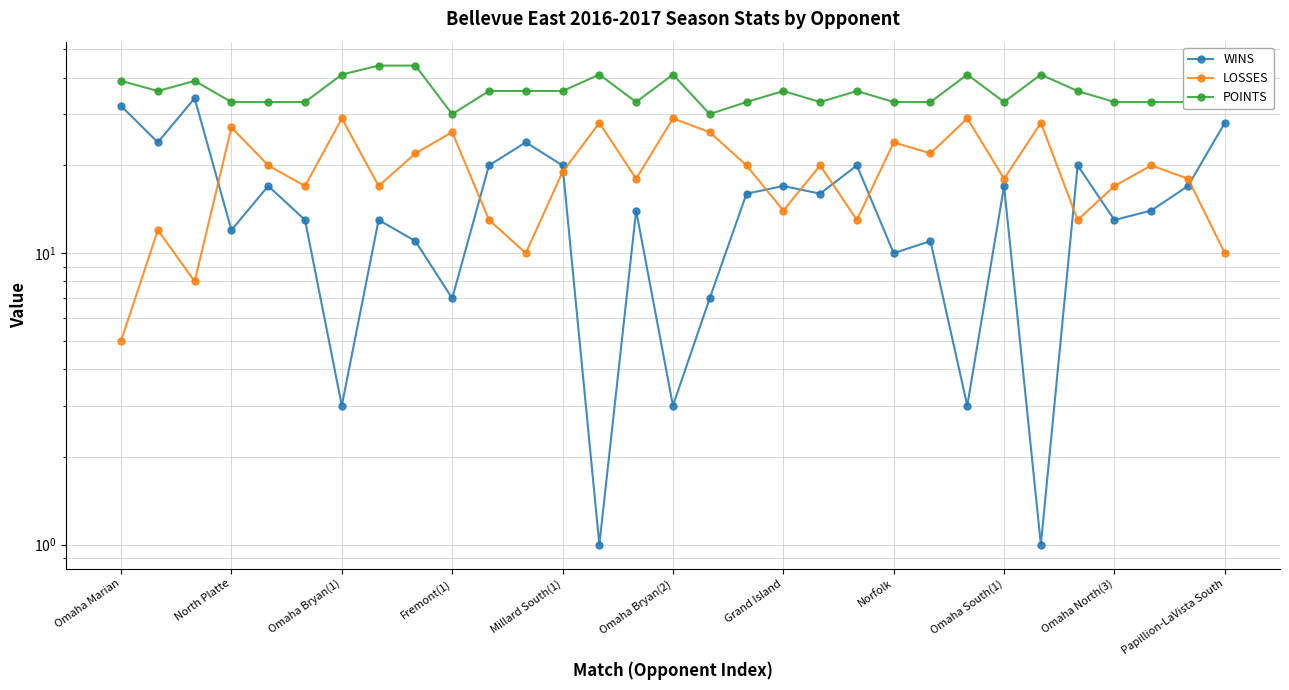

True or false: POINTS and LOSSES intersect in this chart.

False